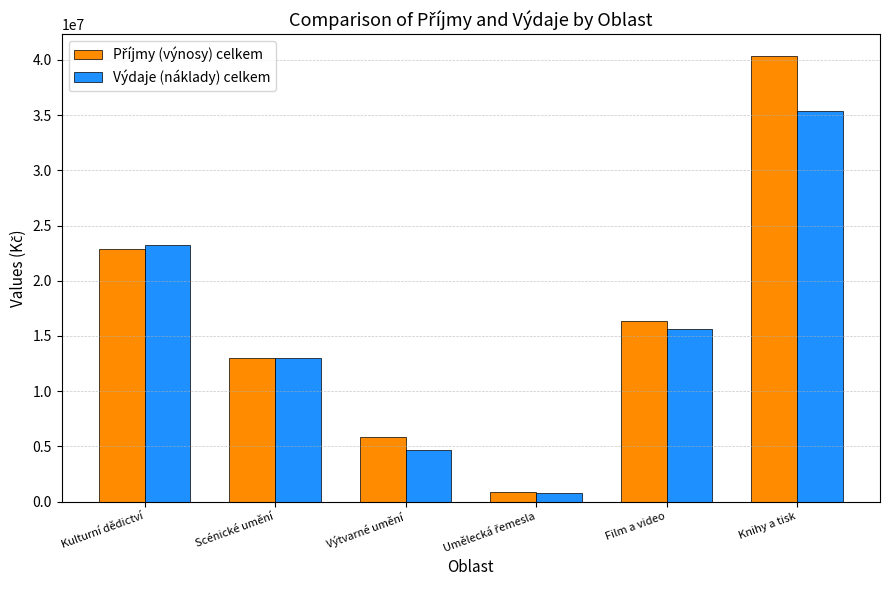

Which category has the highest value across all series?

Knihy a tisk